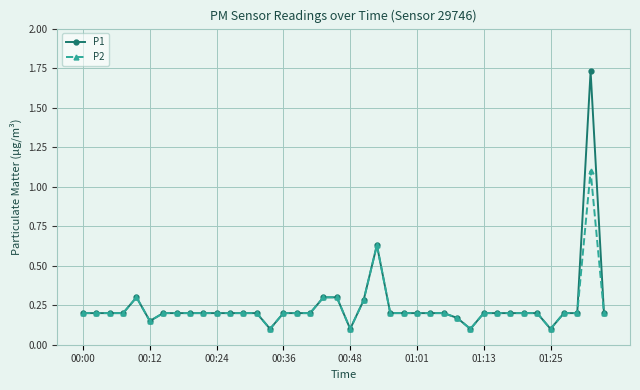

Which series has the widest spread of values?

P1